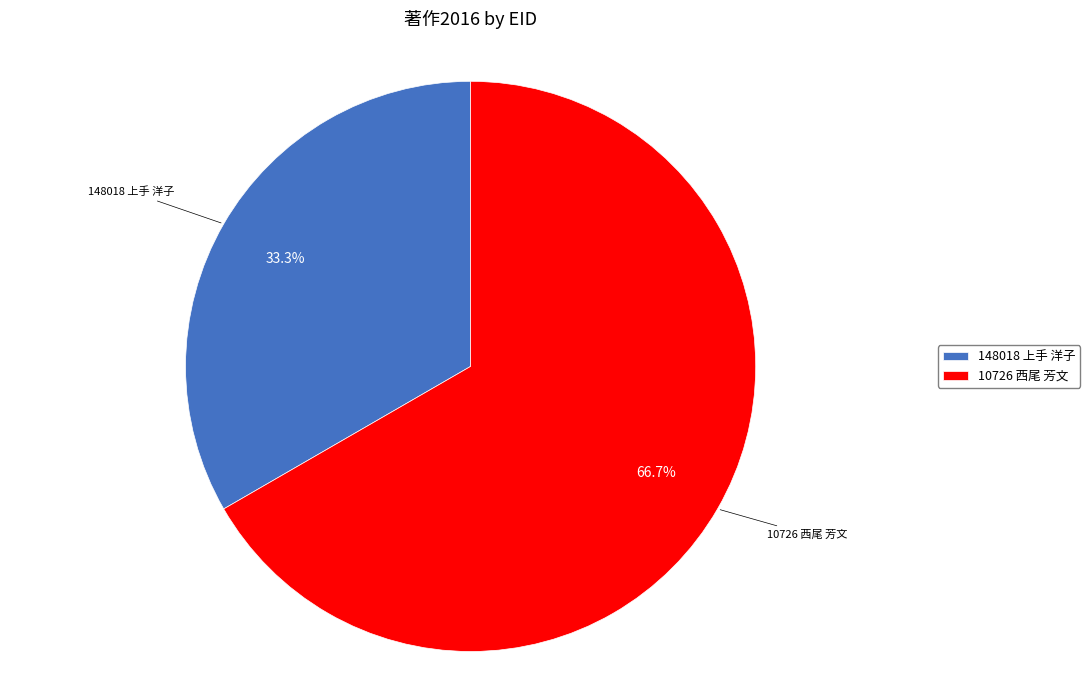

Rank the categories by value from lowest to highest.

148018 上手 洋子, 10726 西尾 芳文